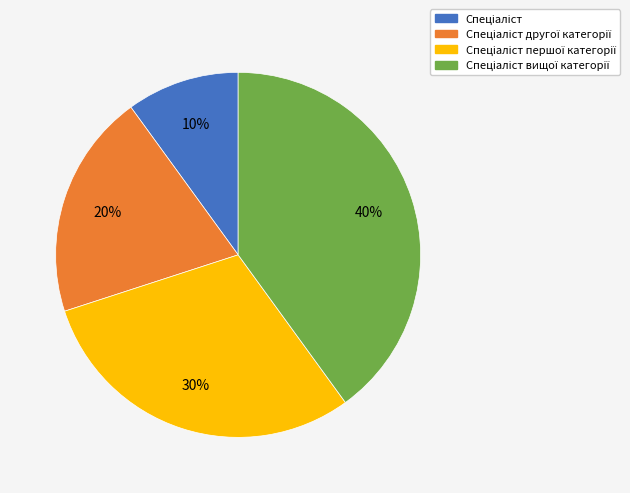

Is there any slice that represents more than half of the pie?

No